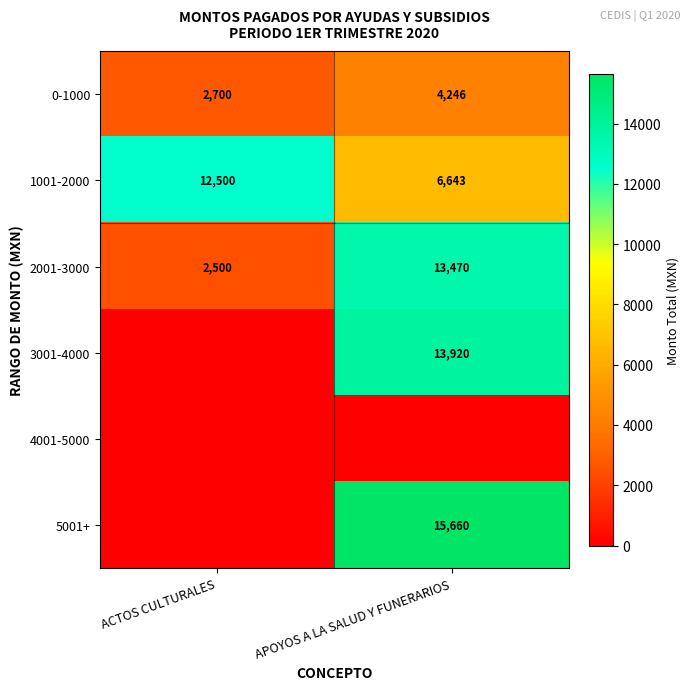

What is the difference between the maximum and minimum values in the 1001-2000 series?

5857